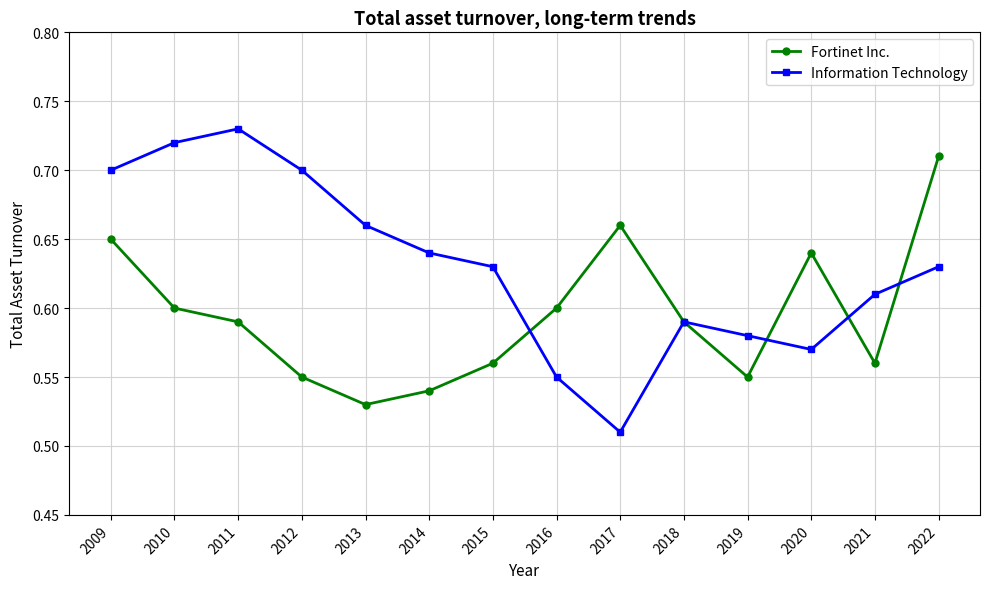

Between which two adjacent categories do Information Technology and Fortinet Inc. first intersect?

2015 and 2016